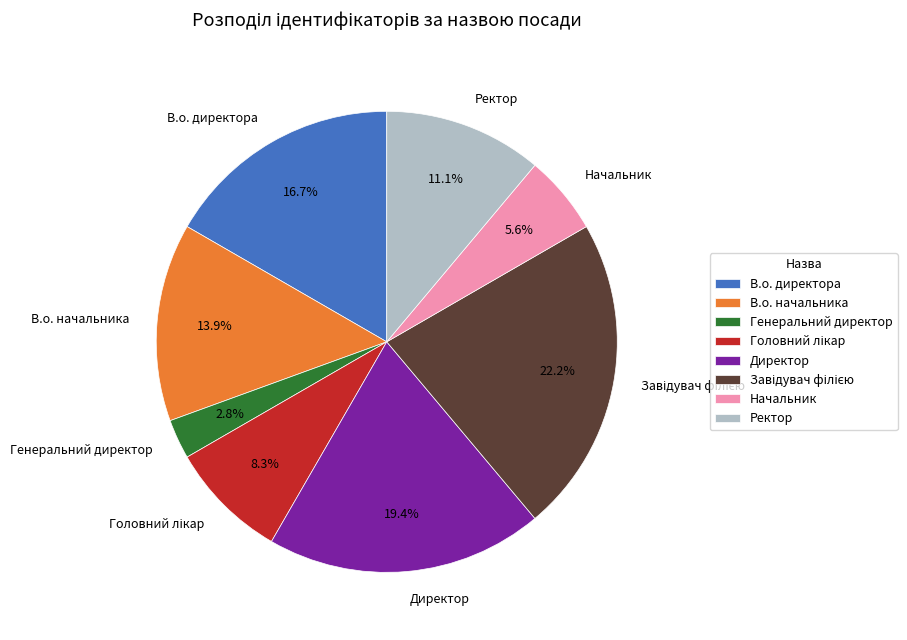

Which slice is the smallest?

Генеральний директор